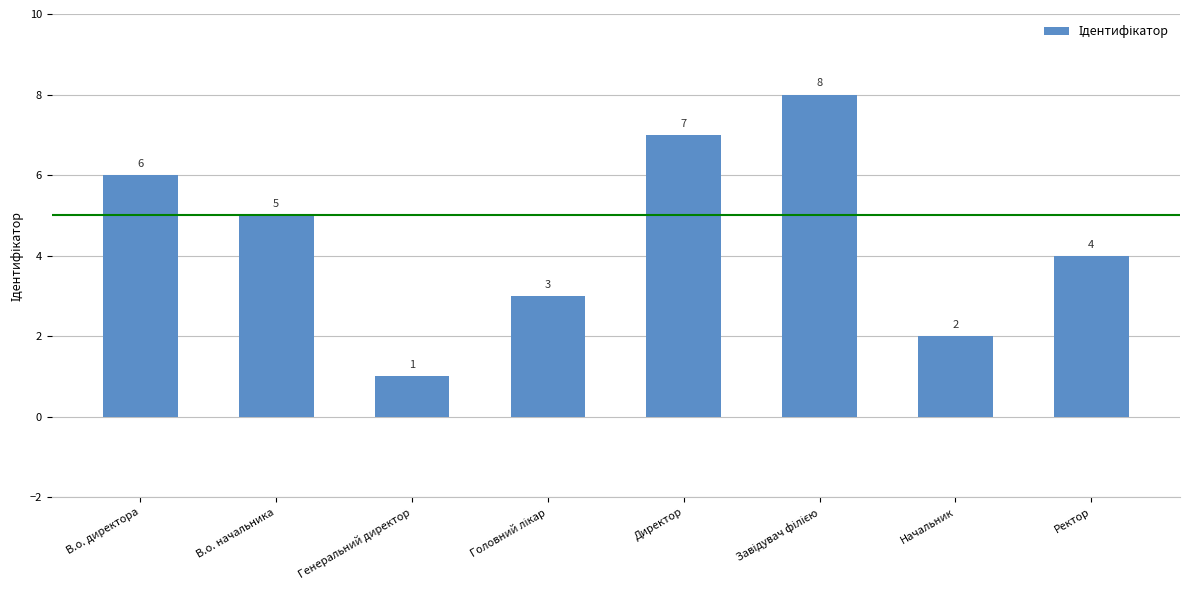

What is the maximum value shown in the chart?

8